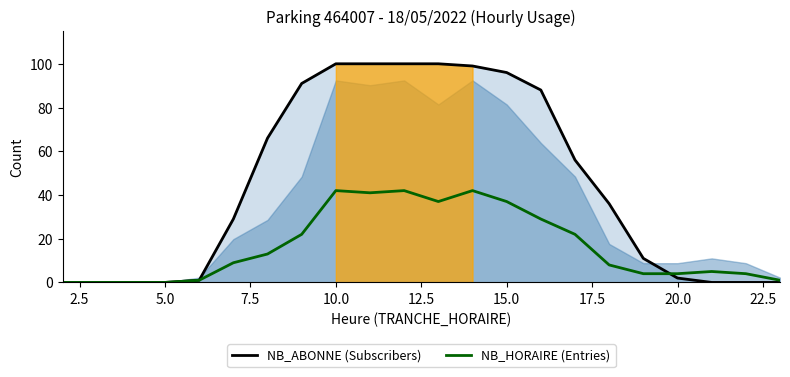

Which series has the widest spread of values?

NB_ABONNE (Subscribers)